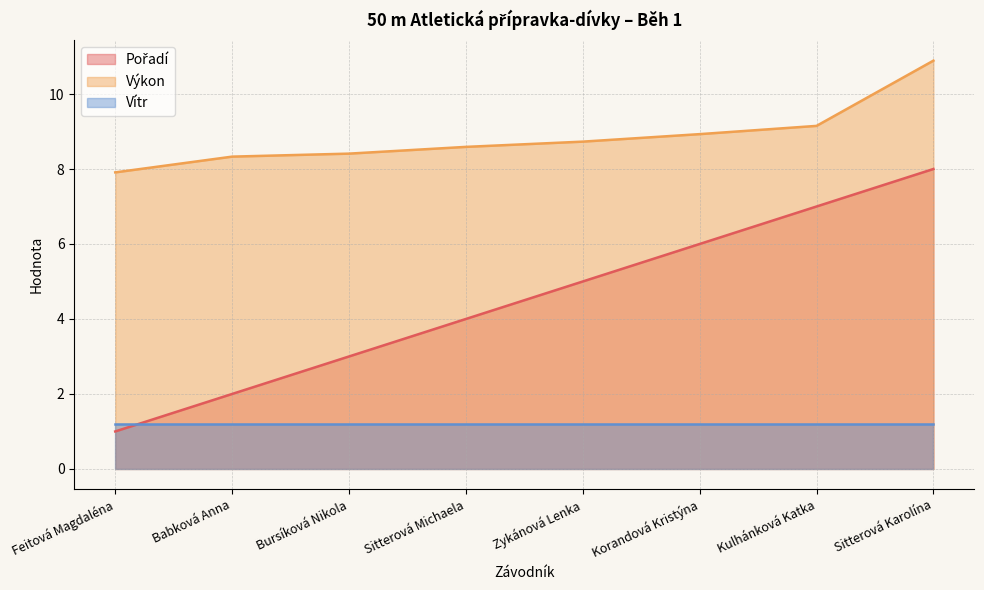

What is the average value of the Pořadí series?

4.5